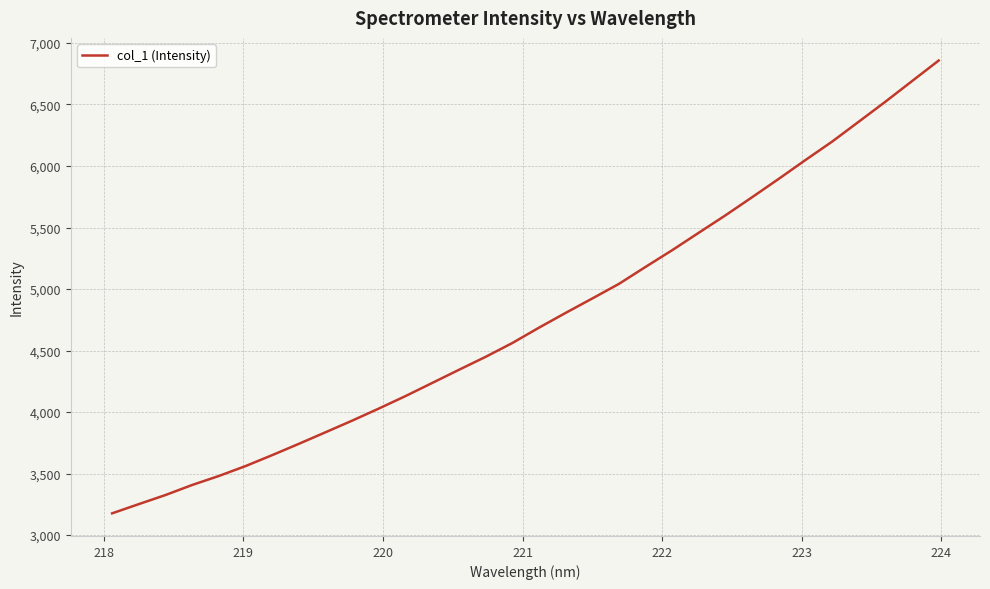

What is the difference between the maximum and minimum values?

3680.6